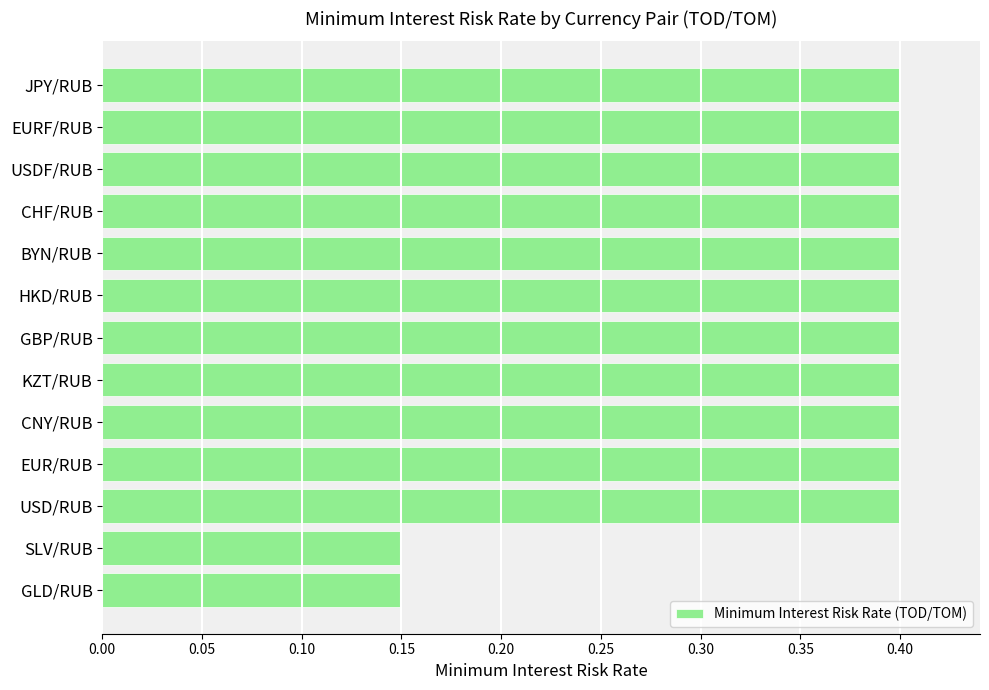

What is the greatest value displayed?

0.4